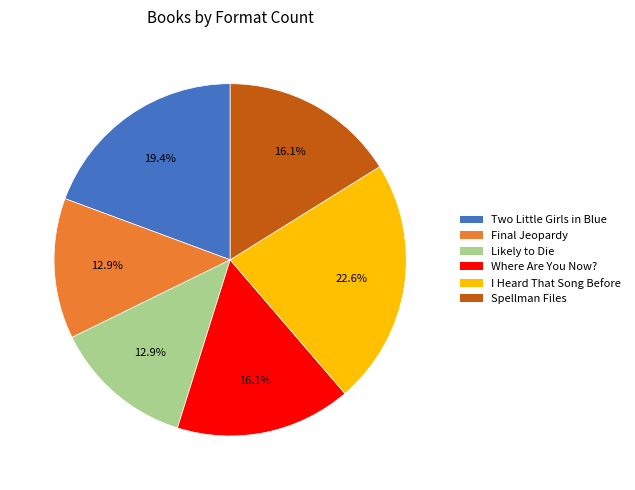

What is the largest slice in the pie chart?

I Heard That Song Before